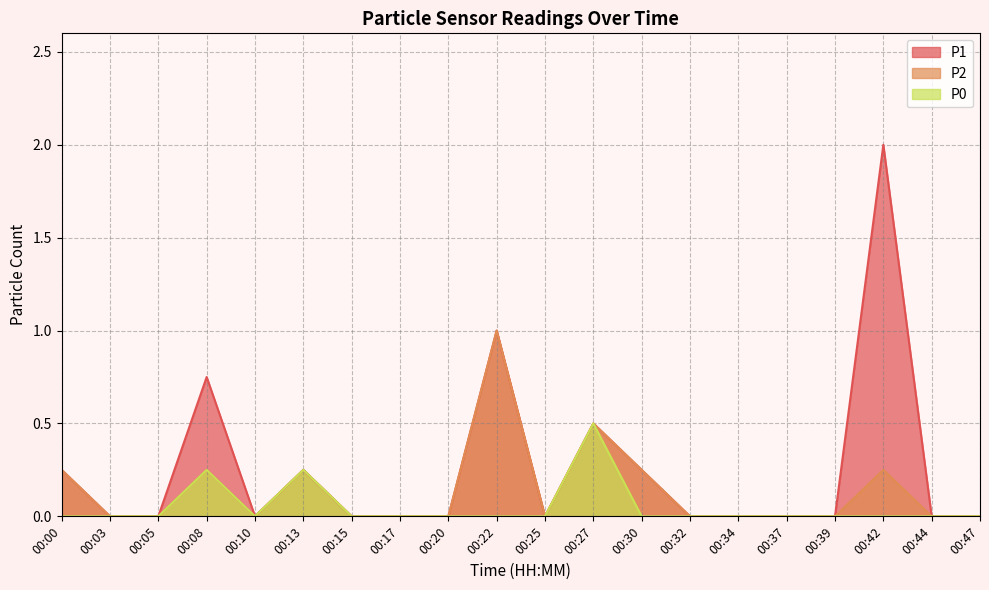

The P1 series shows -0.9 at 00:10. True or false?

False